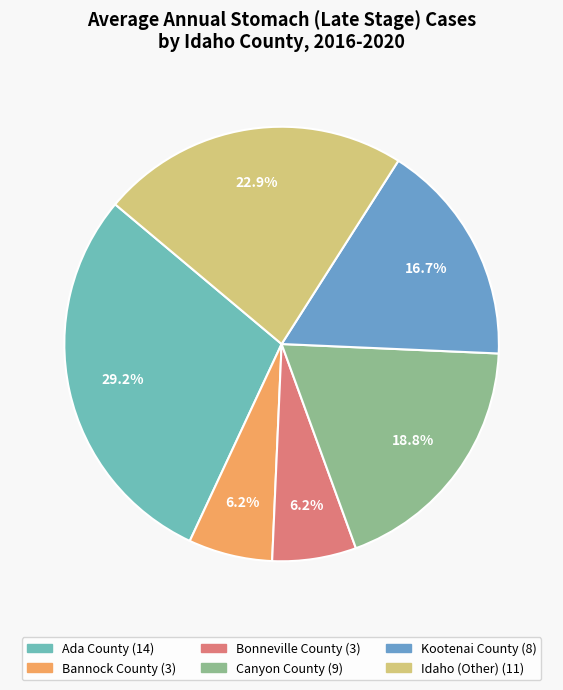

To the nearest percent, what percentage of the pie is Kootenai County?

17%